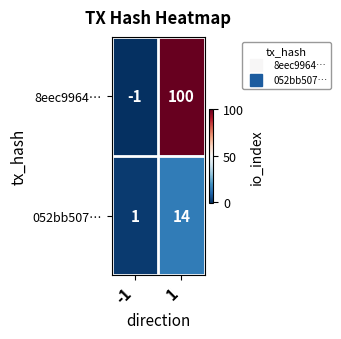

Which series has the largest range (max minus min)?

8eec9964…